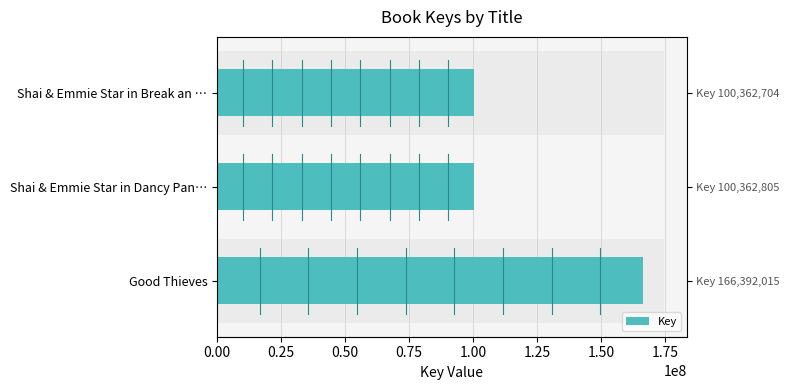

What is the approximate value at Shai & Emmie Star in Break an …, to the nearest 100?

100362700